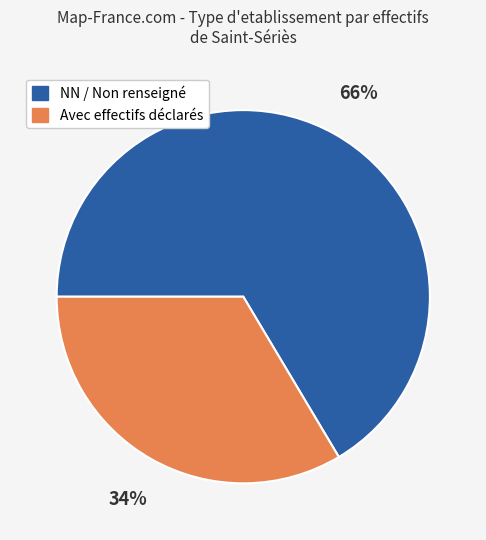

To the nearest percent, what is the average slice percentage?

50%